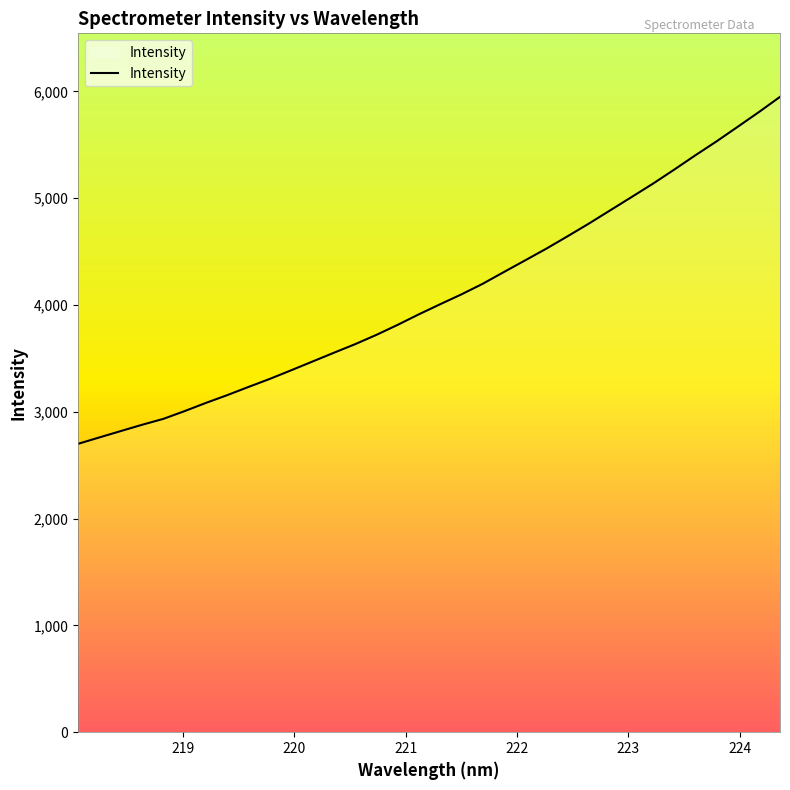

What is the maximum value shown in the chart?

5948.5